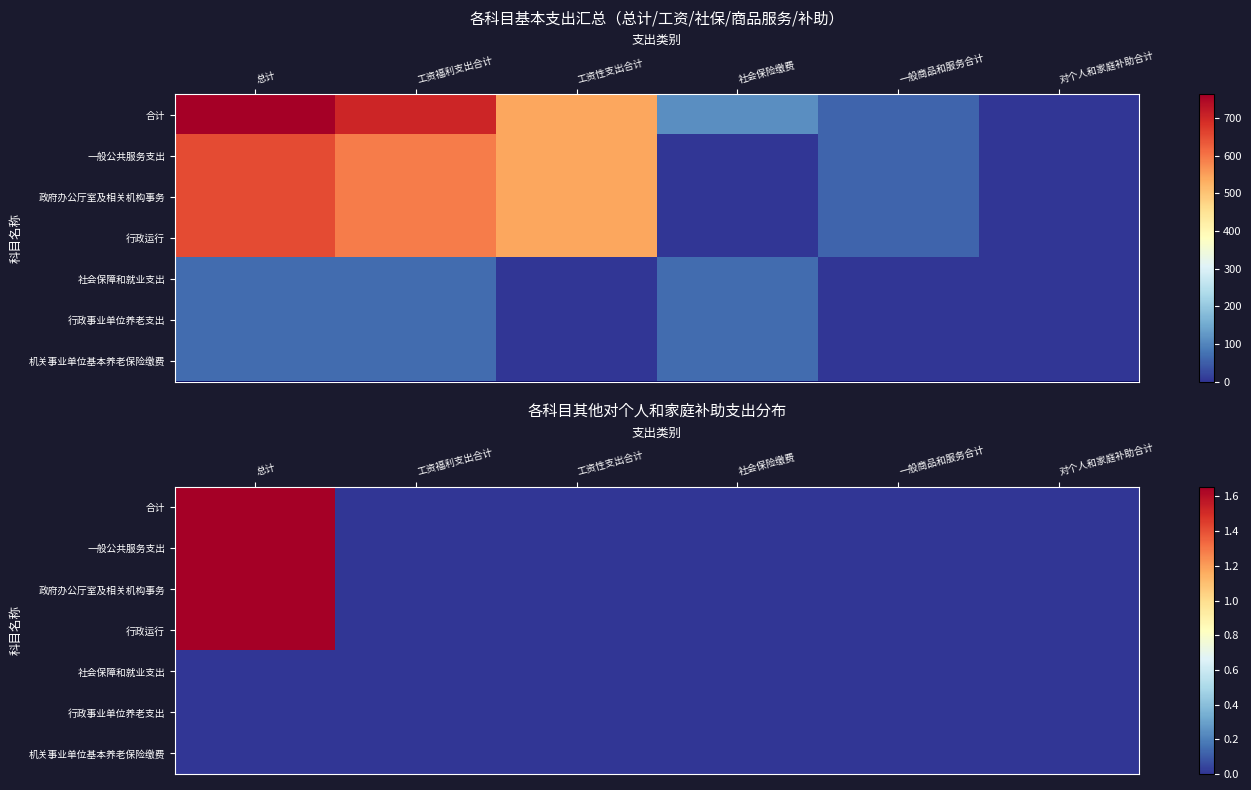

The value of 行政运行 at 工资性支出合计 is 1.1. True or false?

False